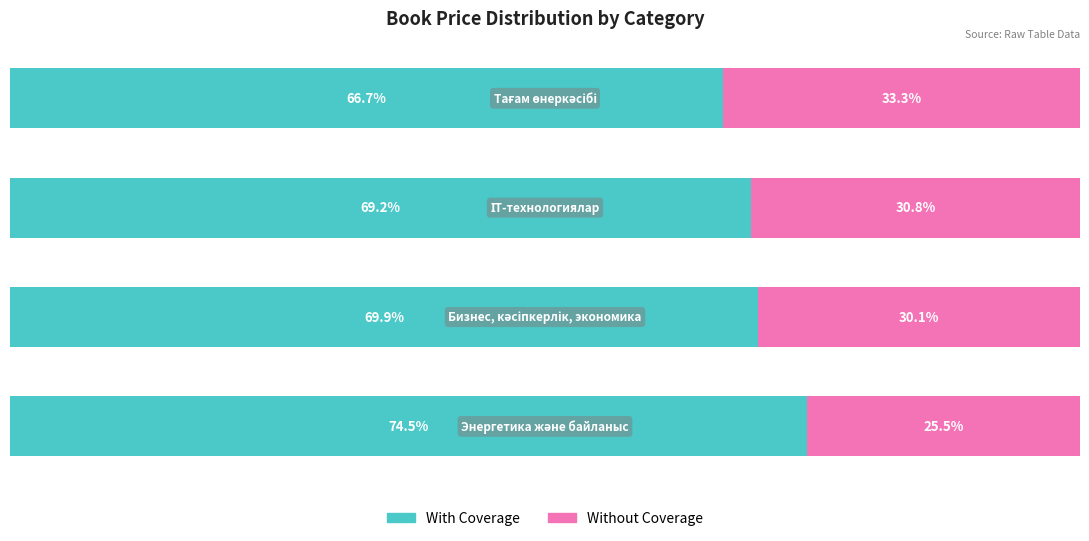

What are all the series names shown in the legend?

With Coverage, Without Coverage